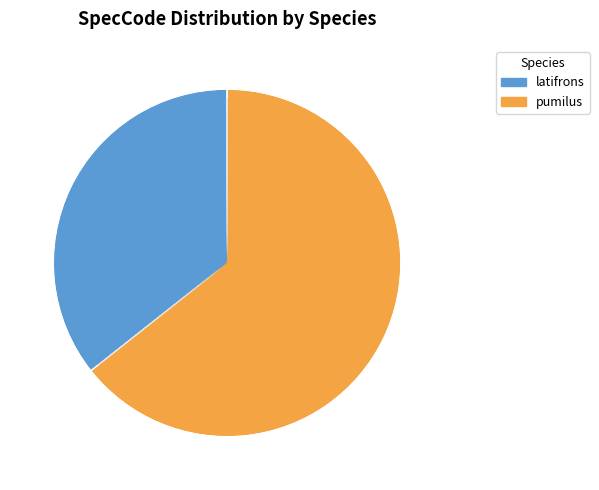

To the nearest percent, what is the combined percentage of latifrons and pumilus?

100%